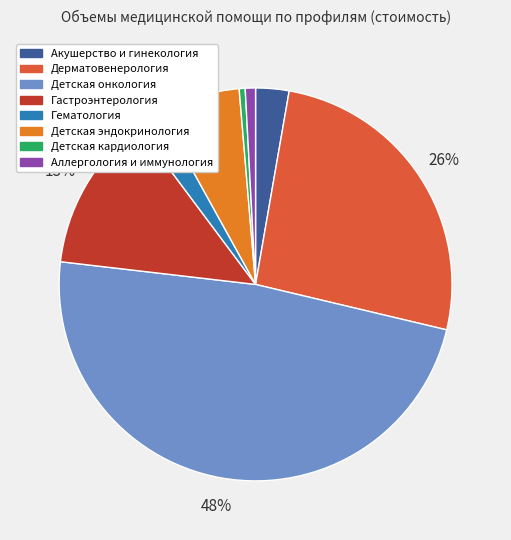

Between Гематология and Детская кардиология, which is larger?

Гематология